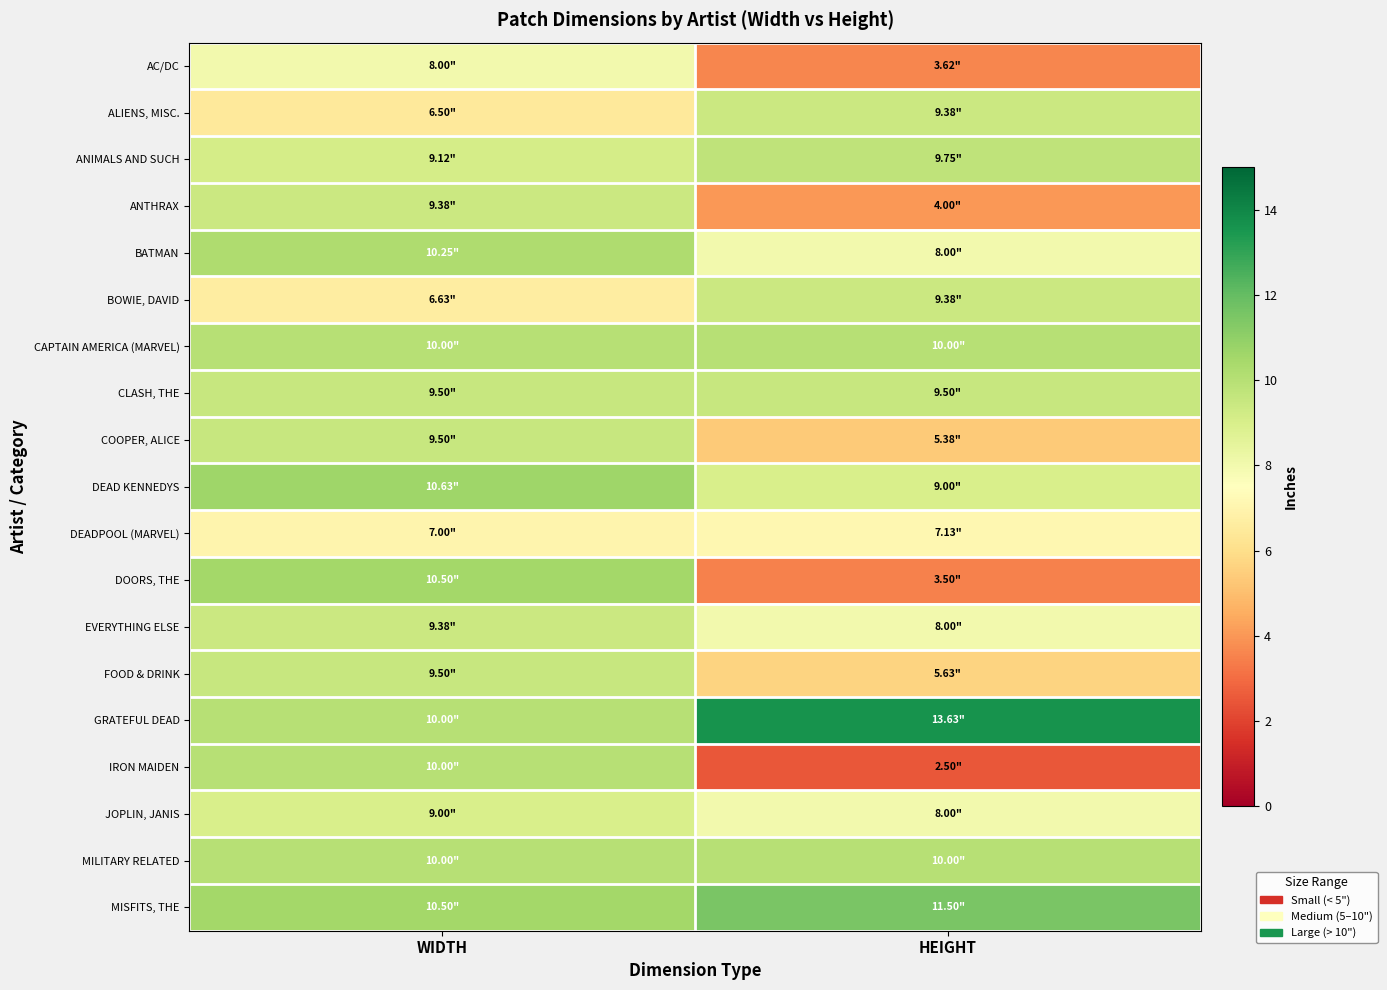

Between WIDTH and HEIGHT, which is larger?

WIDTH